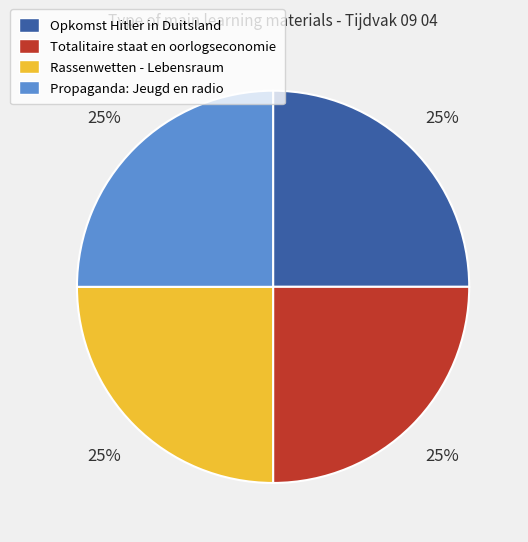

To the nearest percent, what percentage of the pie is Propaganda: Jeugd en radio?

25%